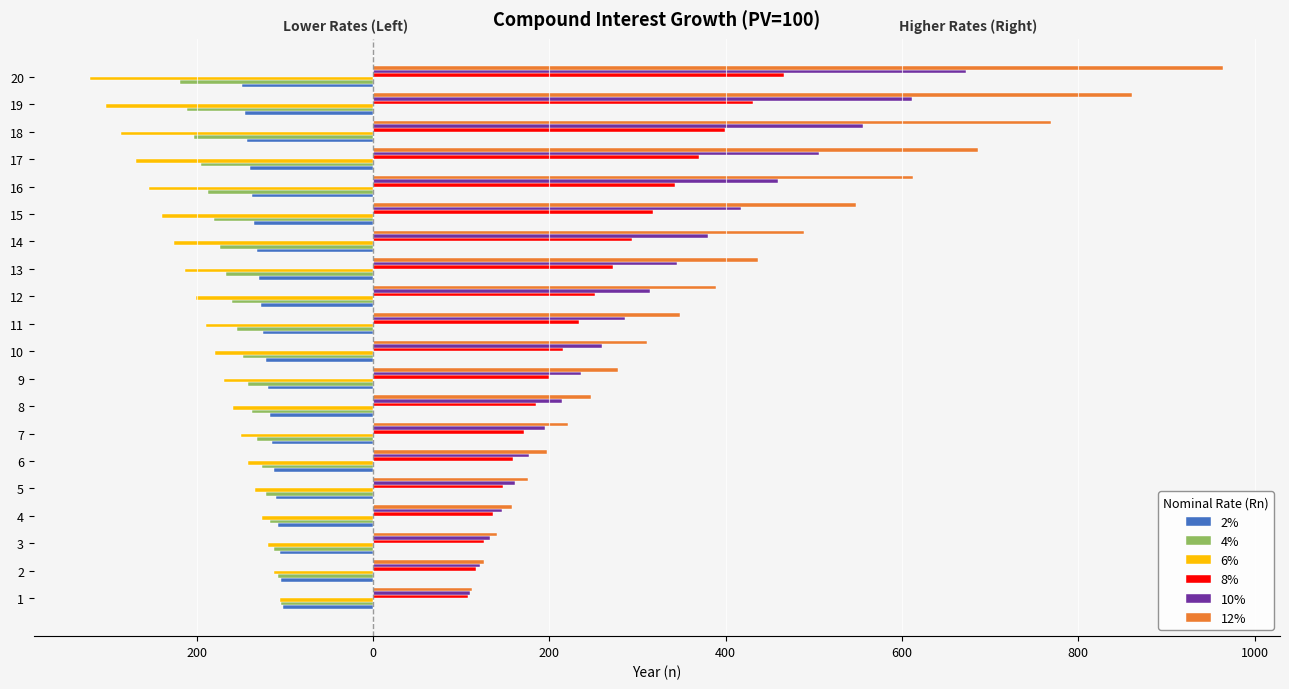

At which label is 6% closest to -213?

13